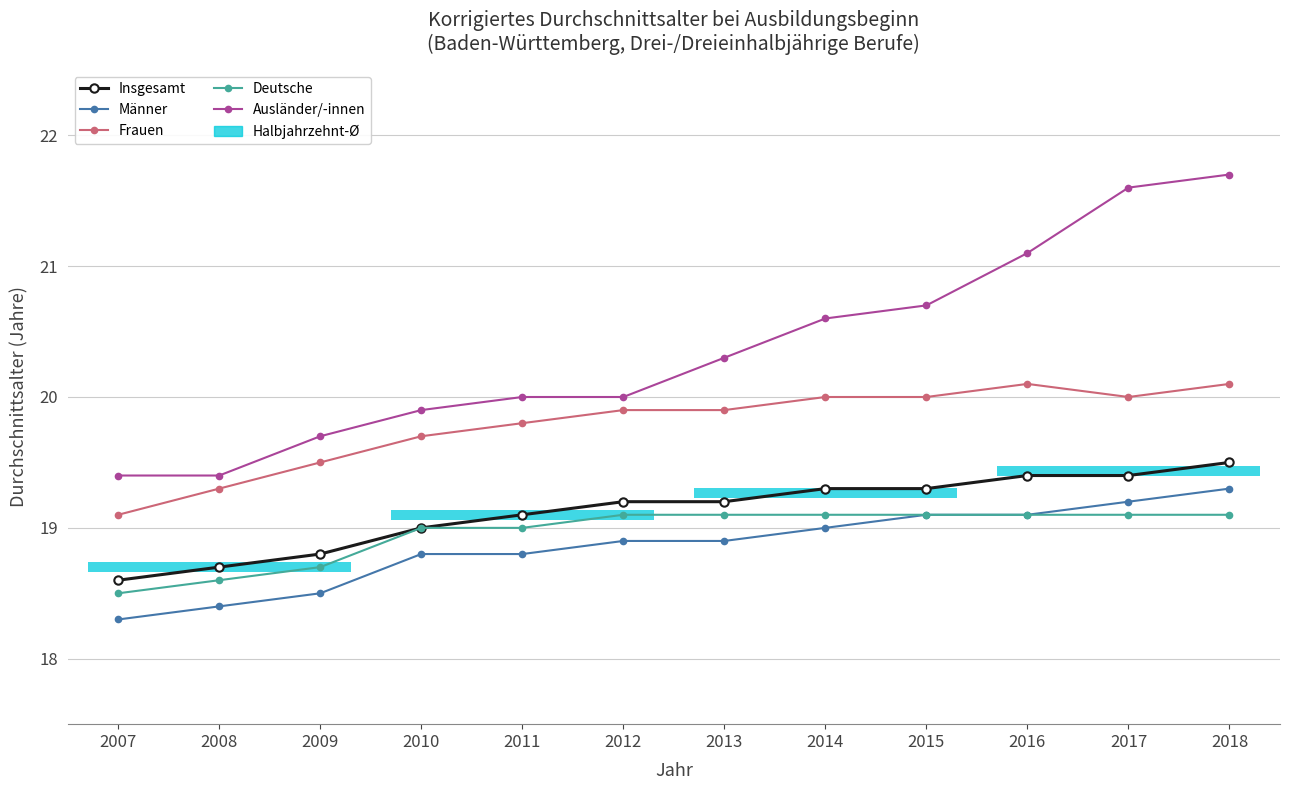

What is the value of the Deutsche point at the 10th from the left?

19.1